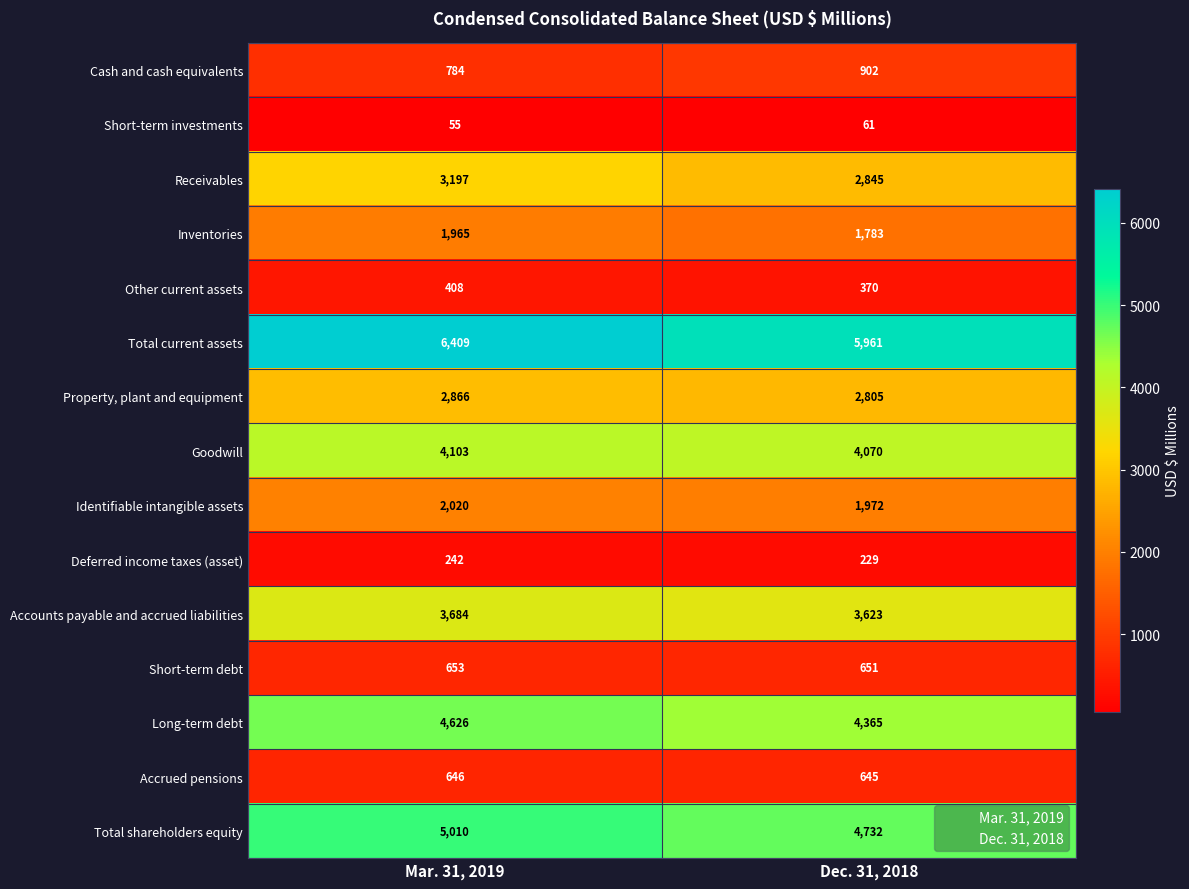

What is the difference between the maximum and minimum values in the Short-term investments series?

6